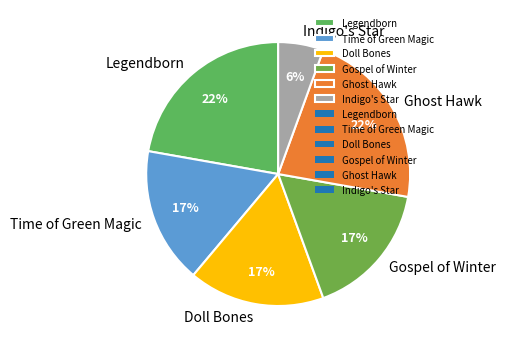

How many segments does this pie chart have?

6